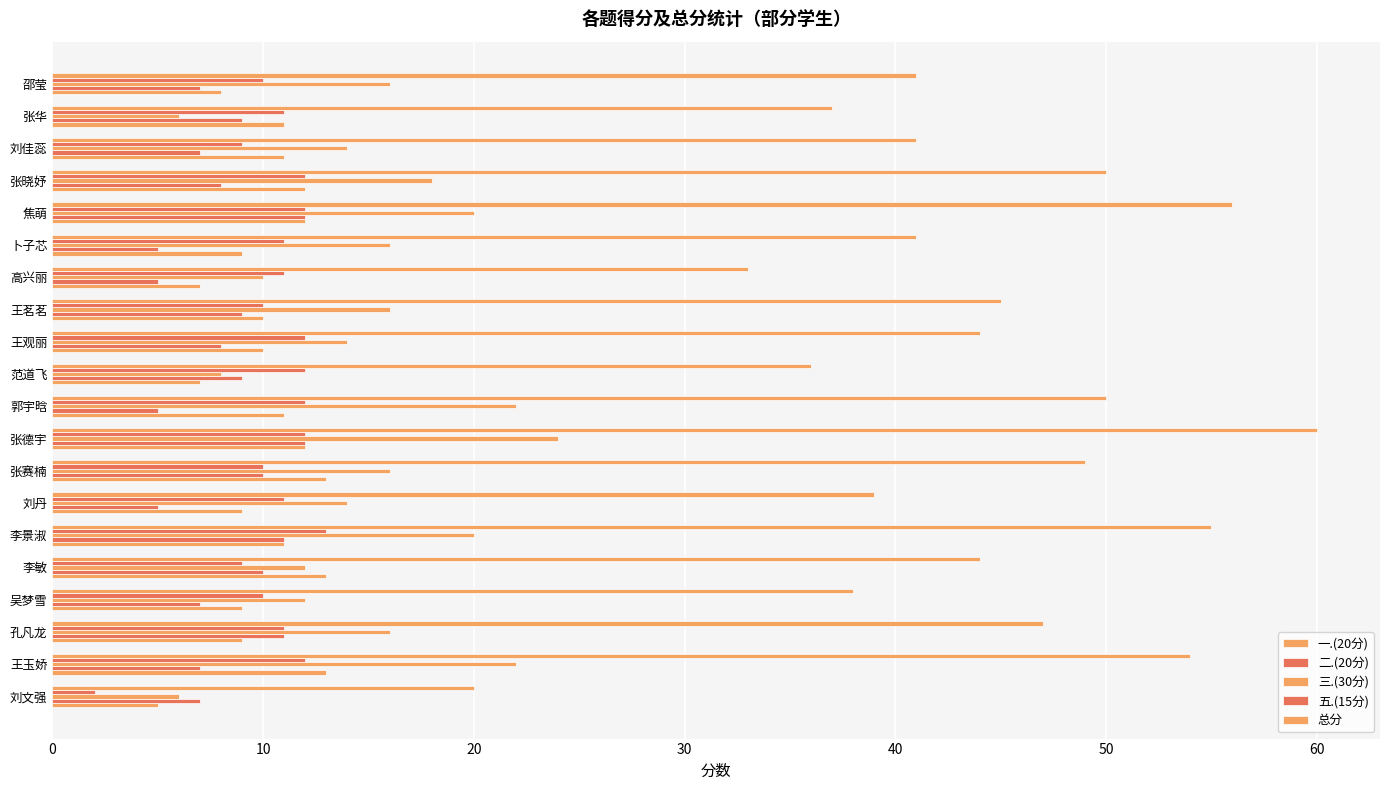

What is the average value of the 一.(20分) series?

10